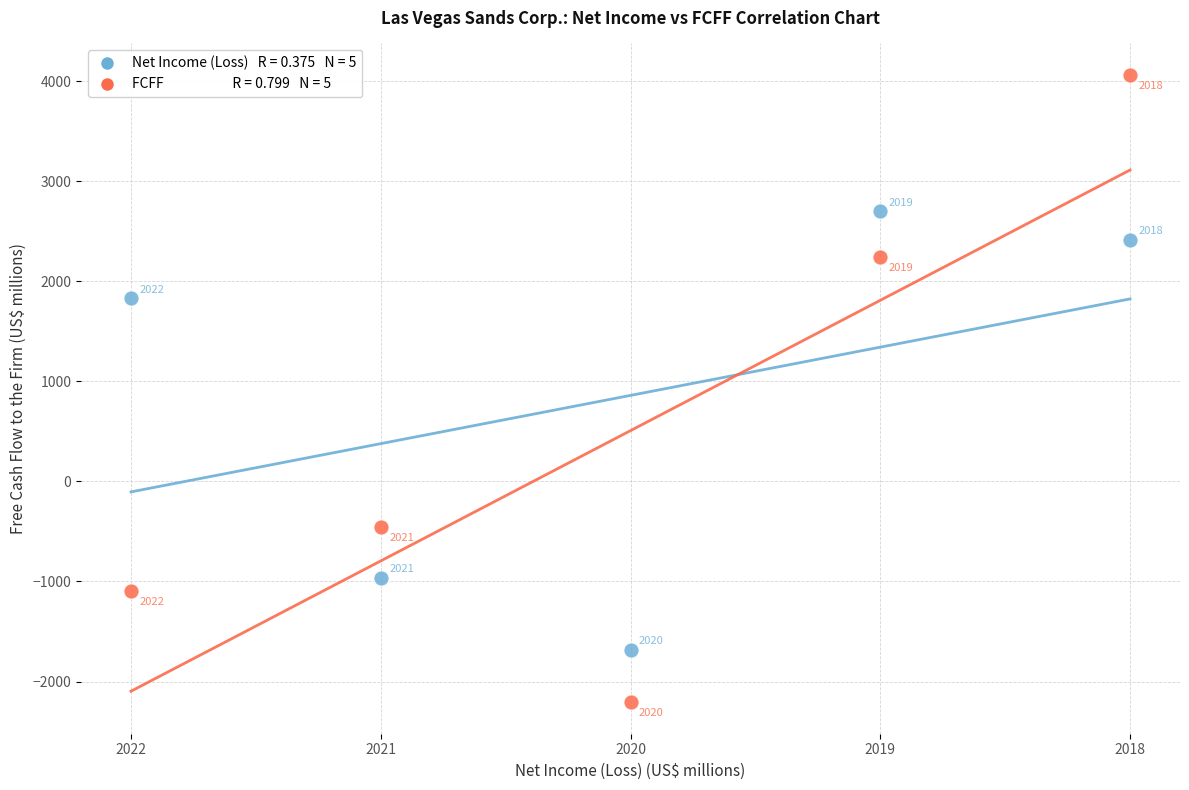

Across all data points, what is the average Y value?

683